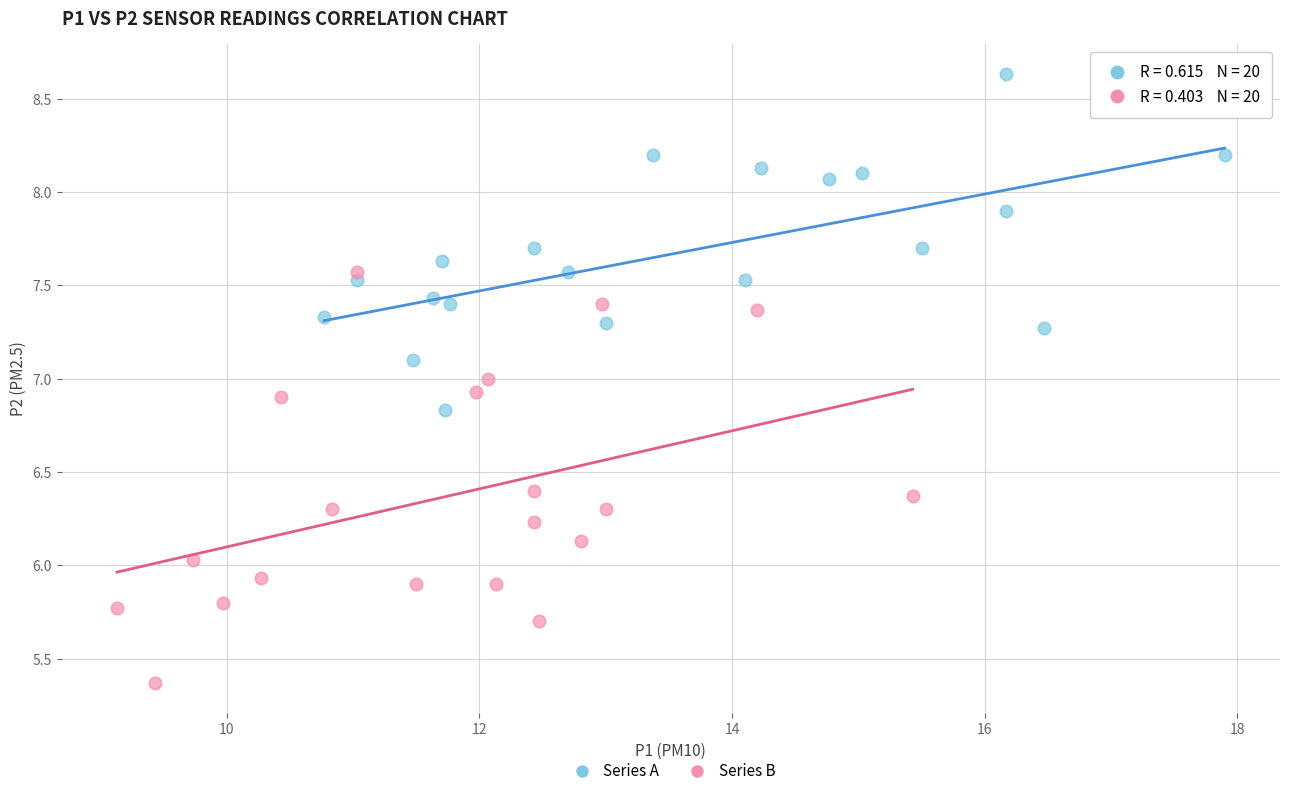

Which series contains the lowest Y value?

Series B